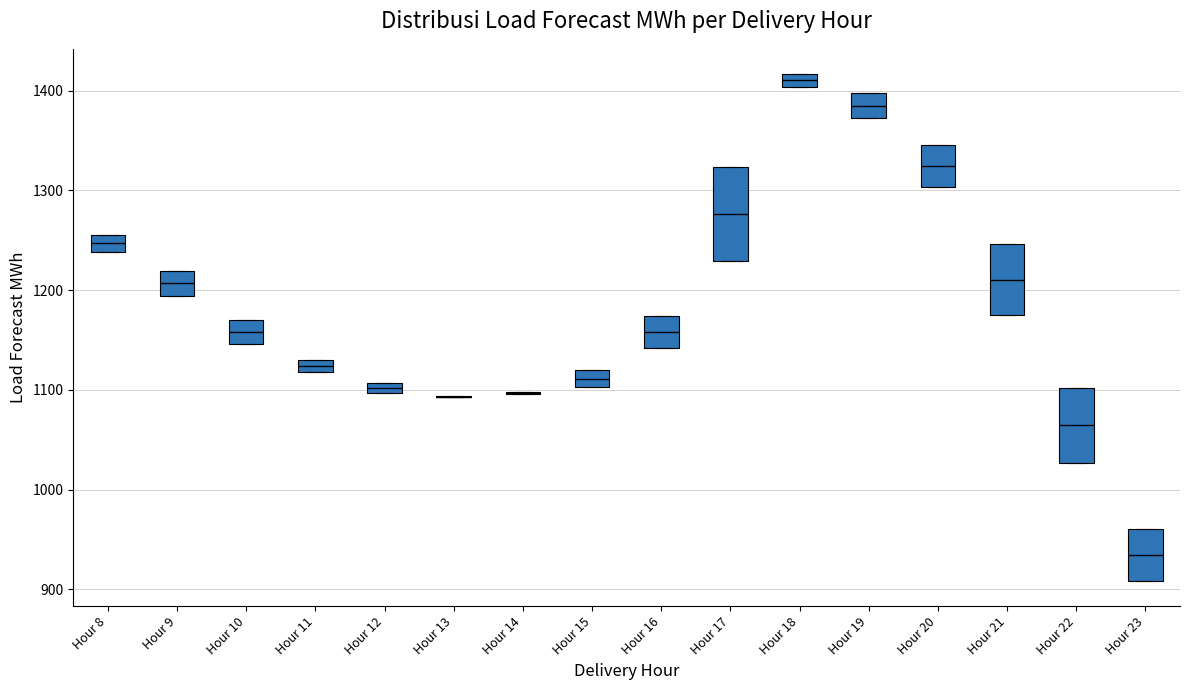

Comparing the boxes themselves (not the whiskers), which one is the tallest?

Hour 17